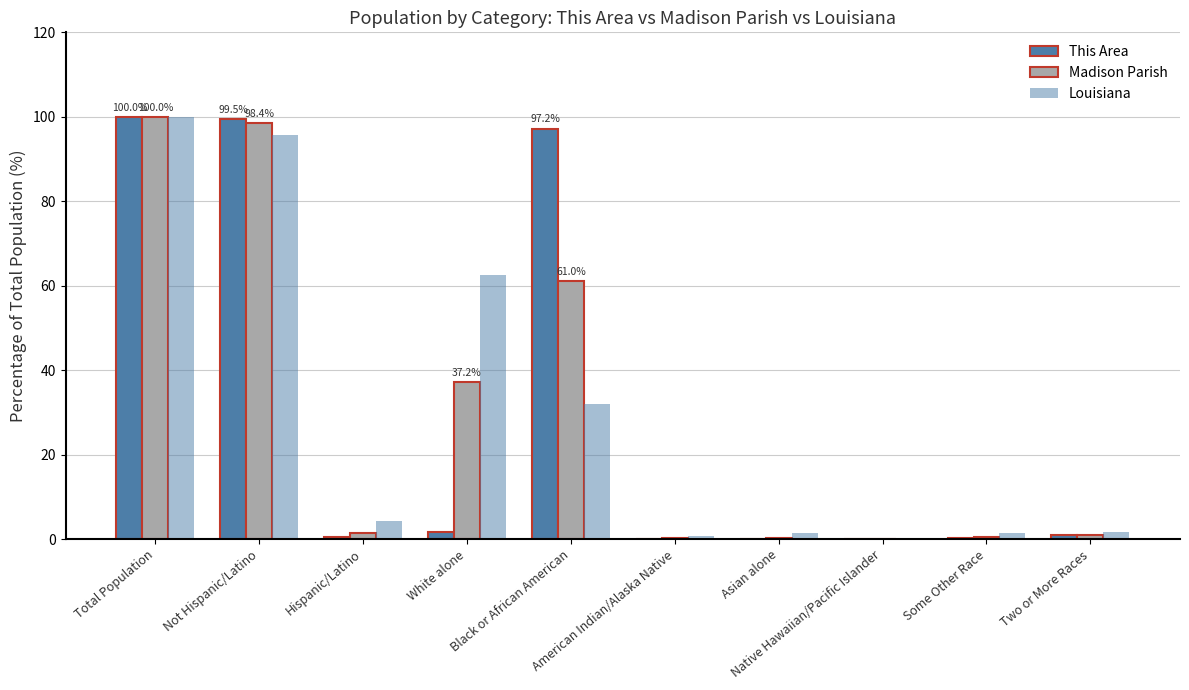

What is the value of the Madison Parish bar at the 5th from the left?

61.0